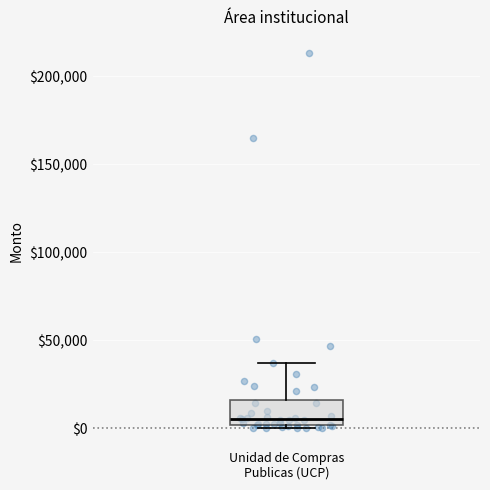

Transcribe this box plot: give where the median line is, the range the box spans, and where the two whiskers end, as read against the y-axis. The values are not printed on the chart, so give them approximately, as read against the axis.

median 5000, box 0 to 15000, whiskers 0 (just below the box's lower edge) to 35000